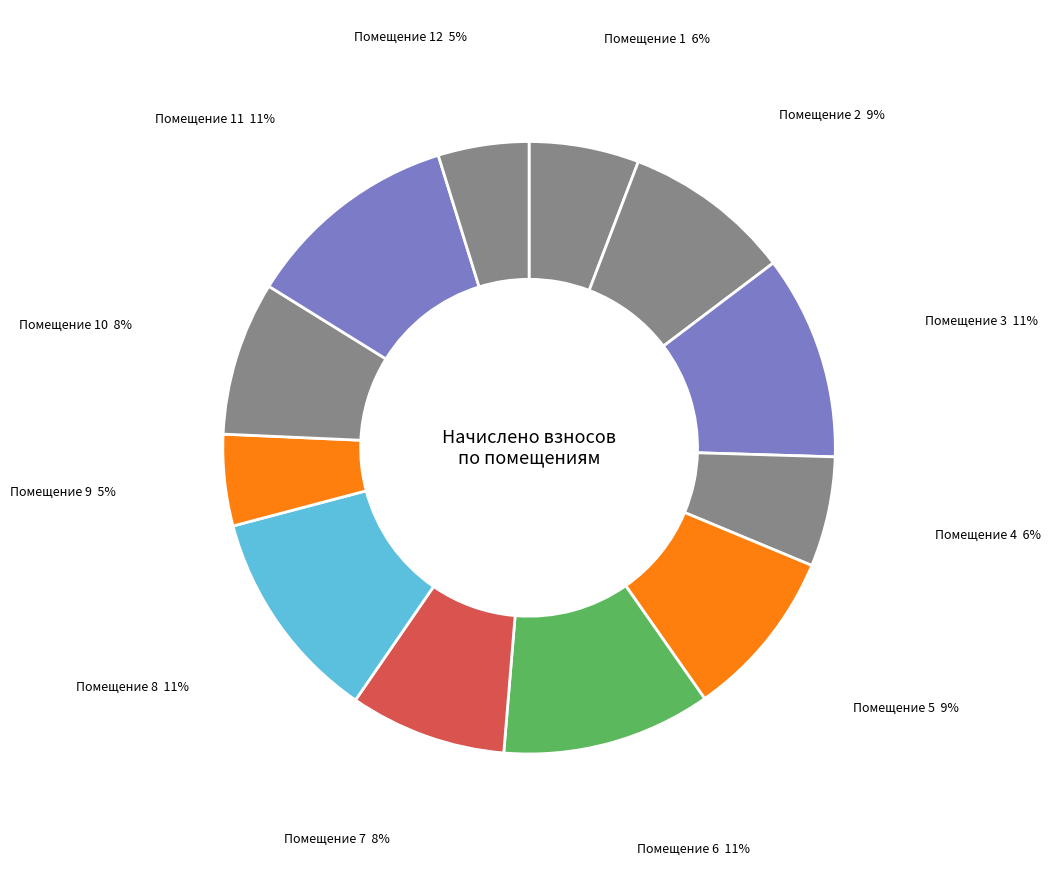

What is the largest slice in the pie chart?

11